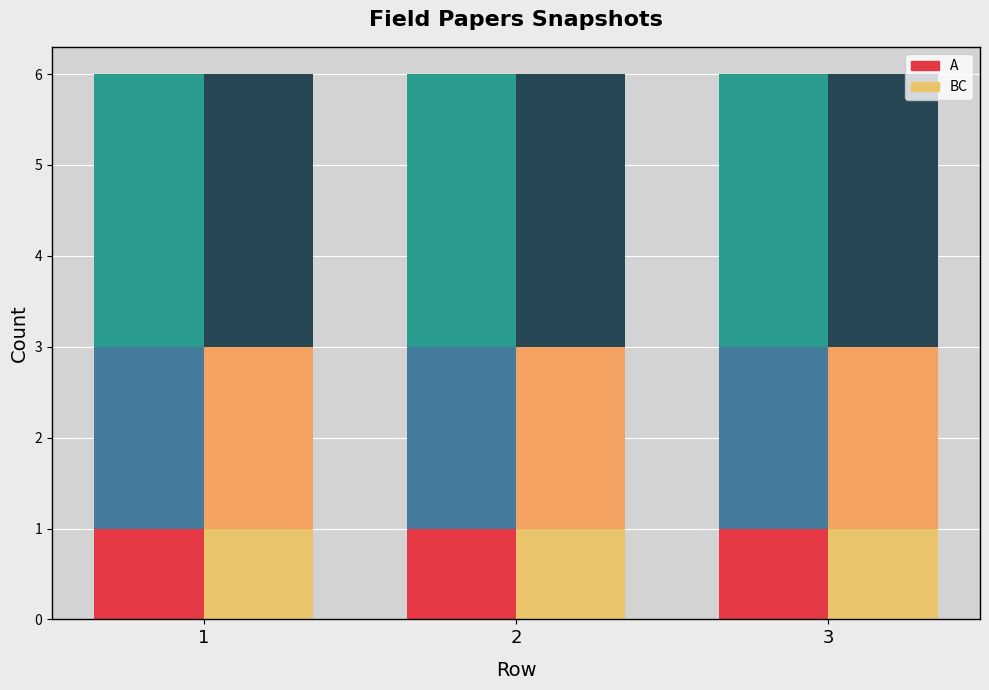

True or false: BC has a value of 1 at 1.

True